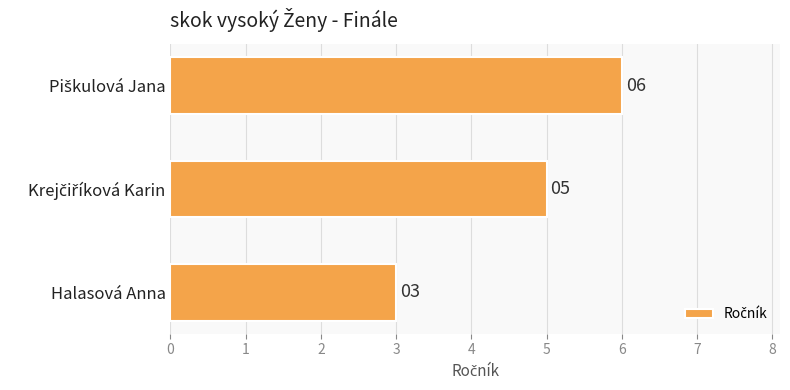

What is the maximum value shown in the chart?

6